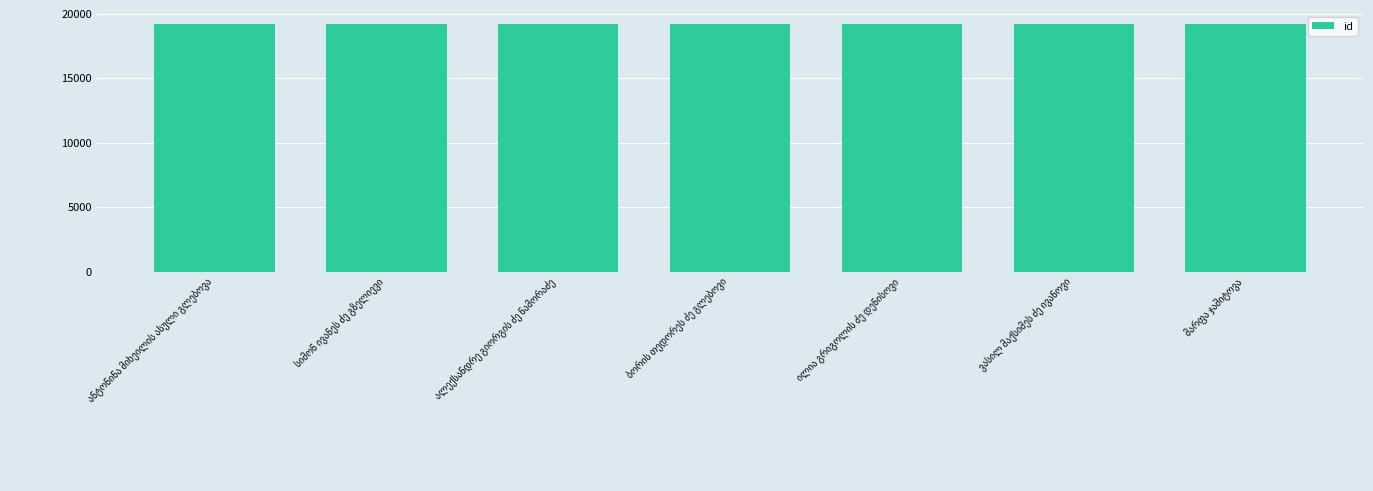

What is the value of the 7th bar from the left?

19229